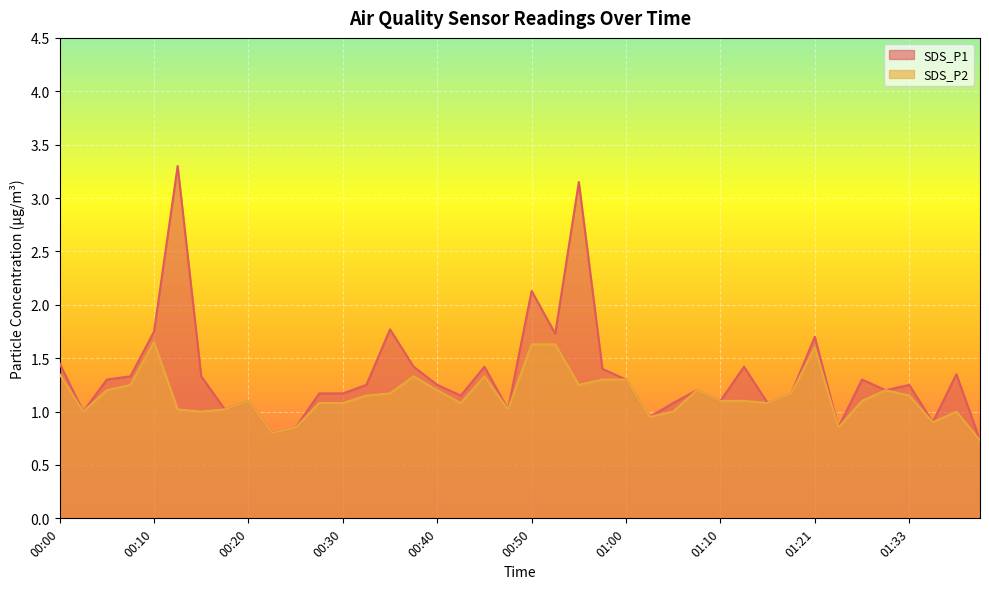

Which series has the largest total across all categories?

SDS_P1